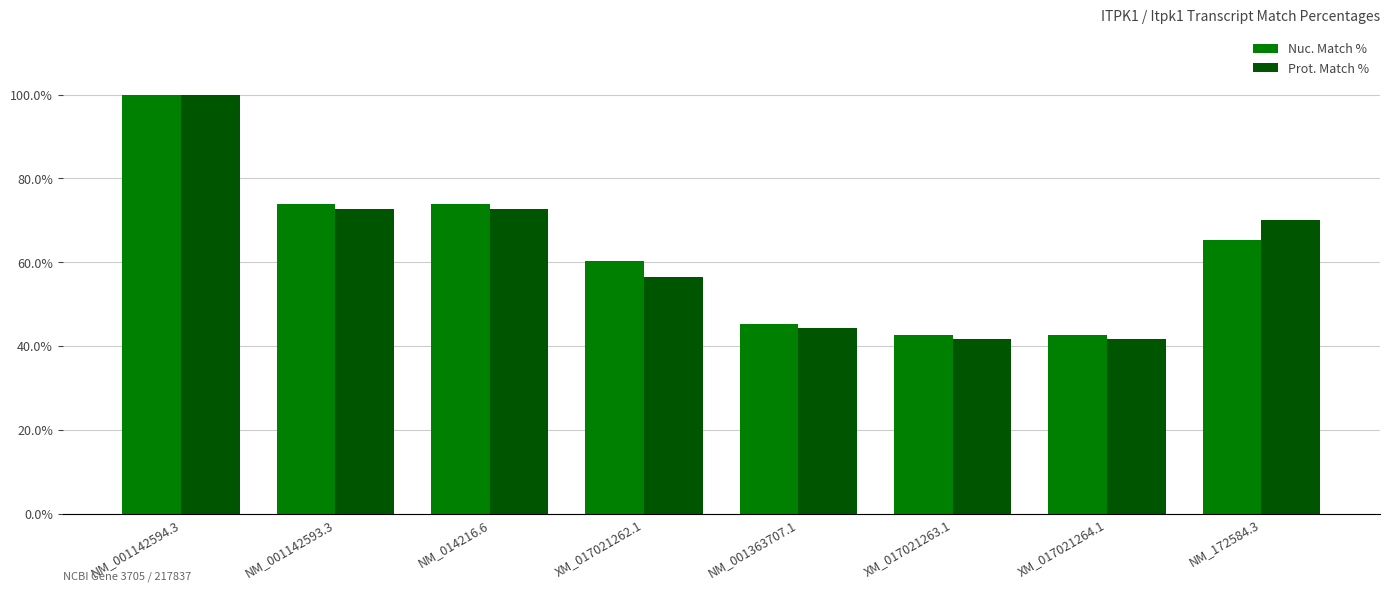

What is the total value across all series at NM_014216.6?

146.5